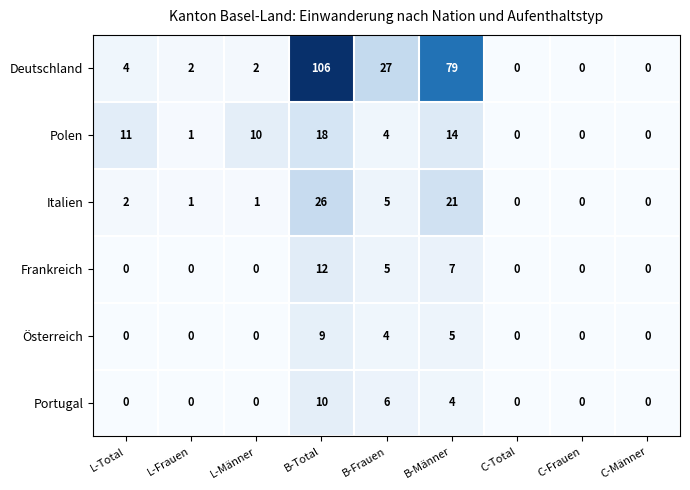

What is the sum of all Frankreich values?

24